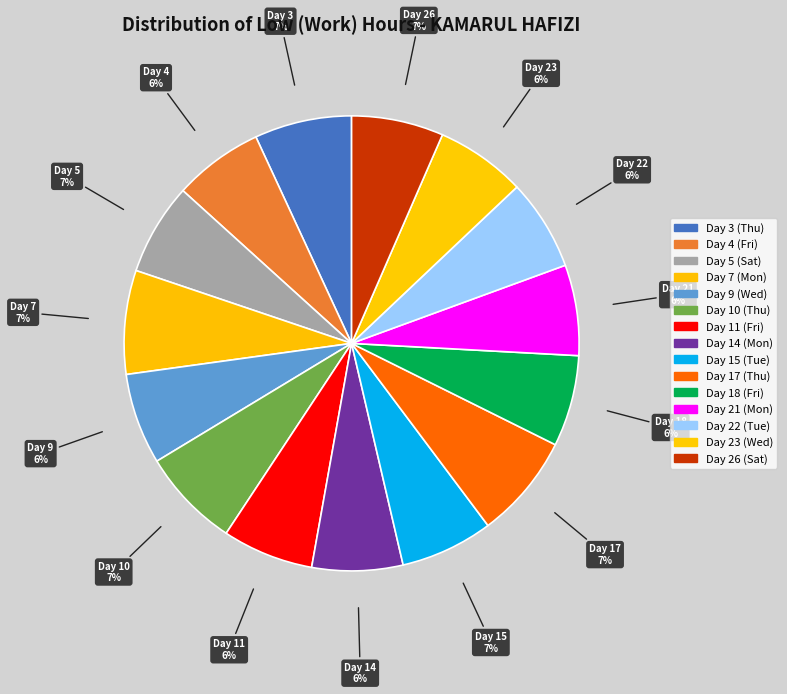

Count the number of slices in the pie.

15